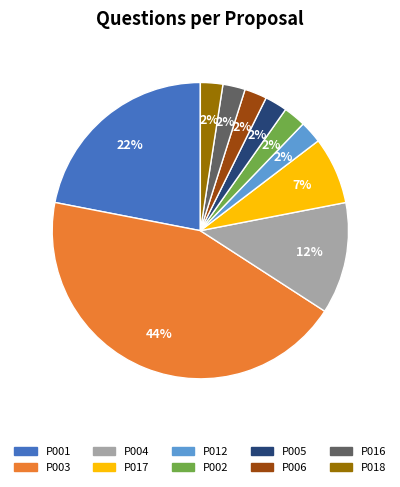

Is there any slice that represents more than half of the pie?

No